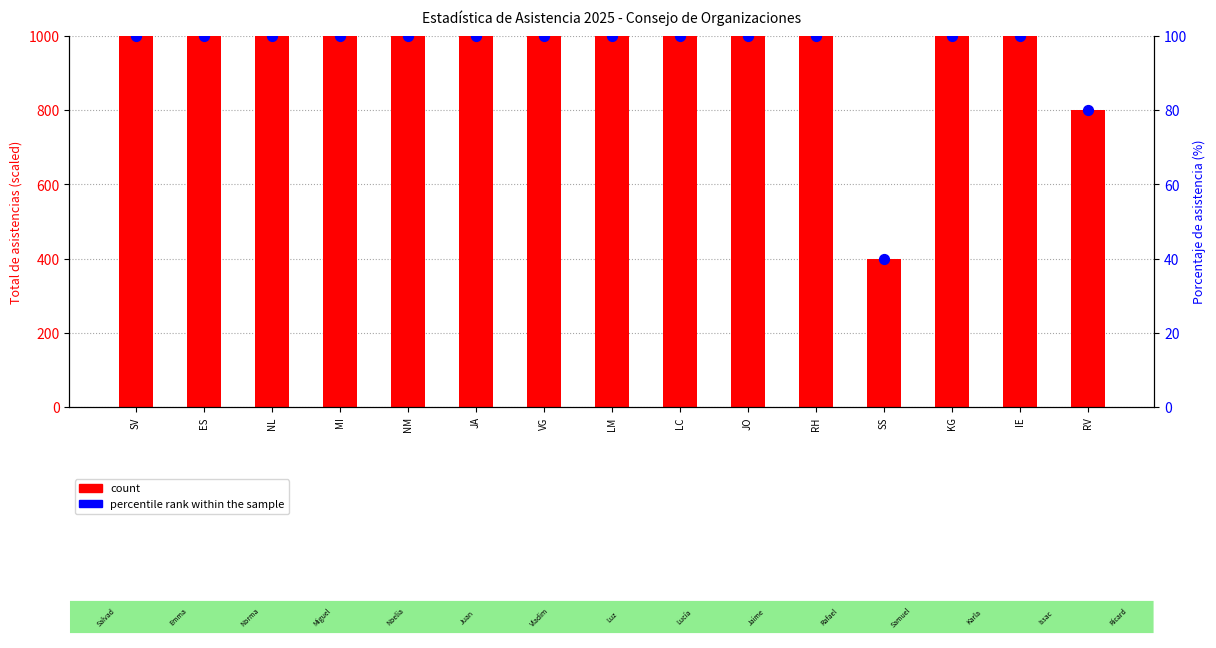

What is the total value across all series at JO?

1100